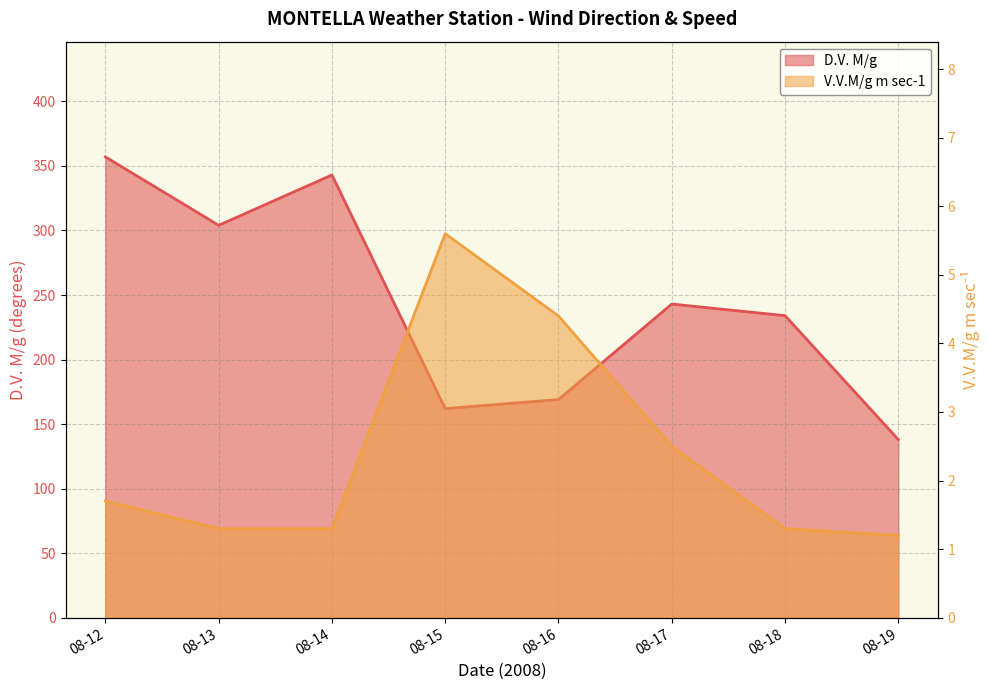

What is the value of the D.V. M/g point at the 6th from the left?

243.0